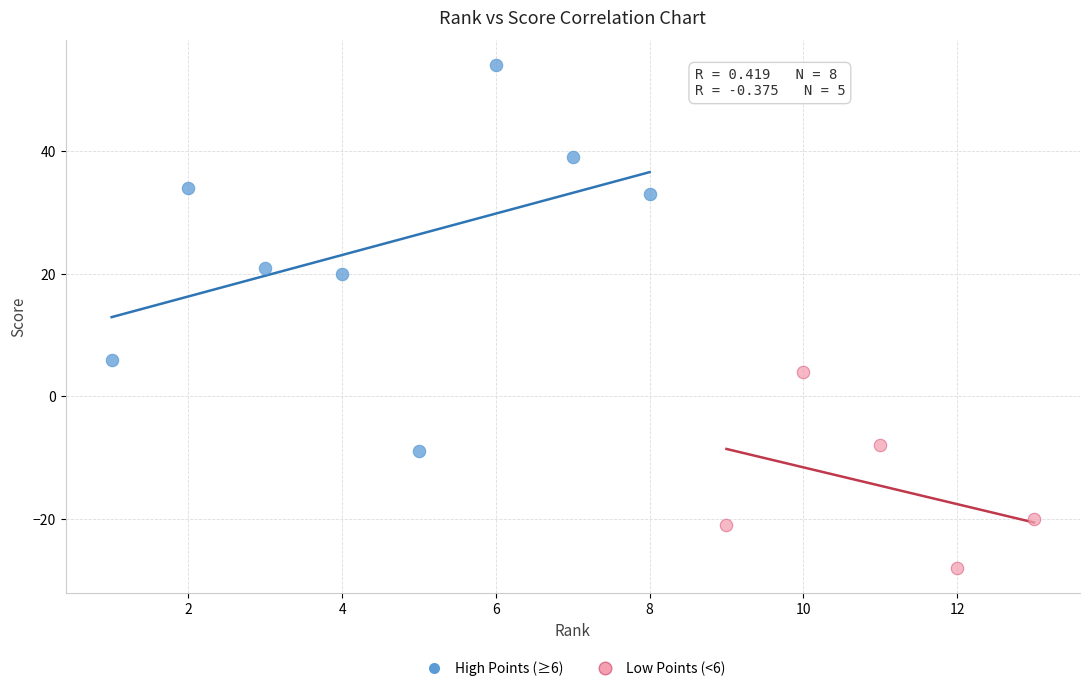

Which series reaches the minimum Y coordinate?

Low Points (<6)